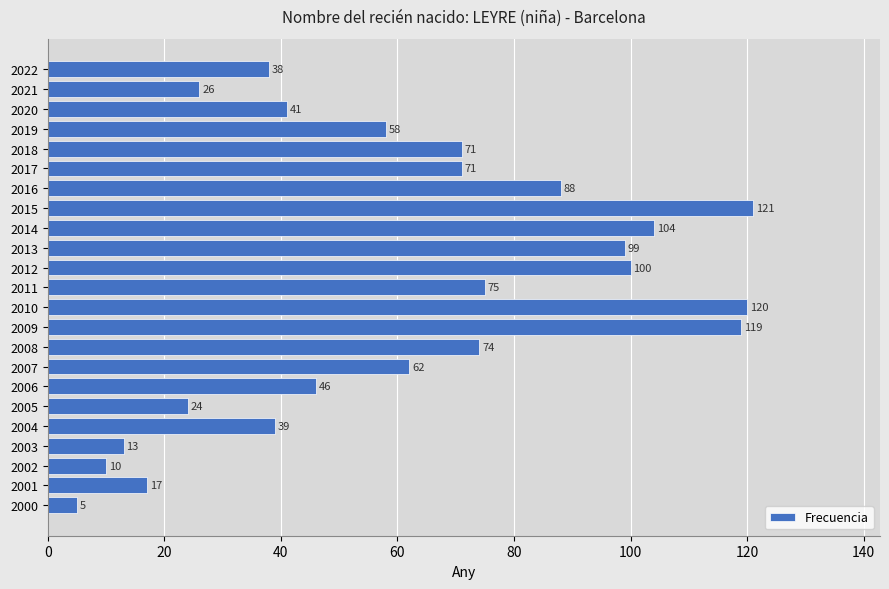

Reading bottom to top, list all the values displayed in this chart.

5	17	10	13	39	24	46	62	74	119	120	75	100	99	104	121	88	71	71	58	41	26	38